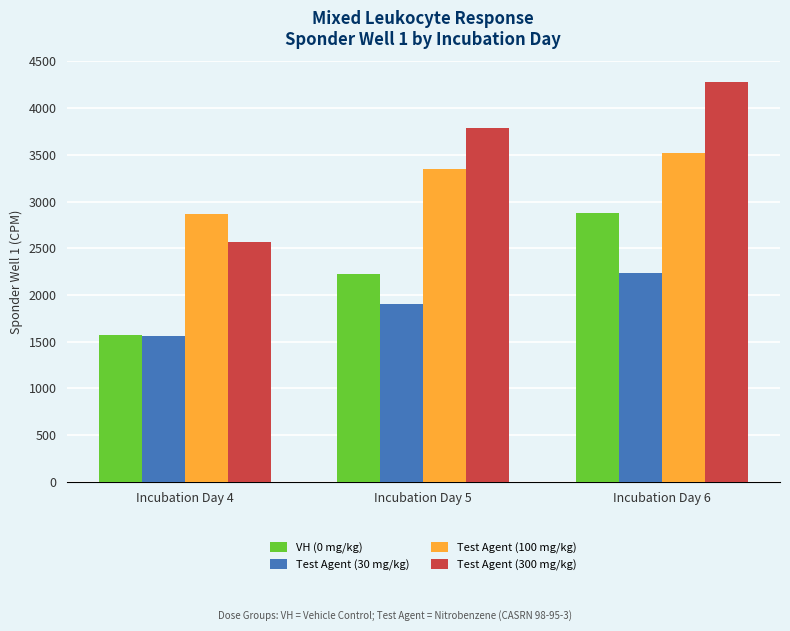

What is the greatest value displayed?

4275